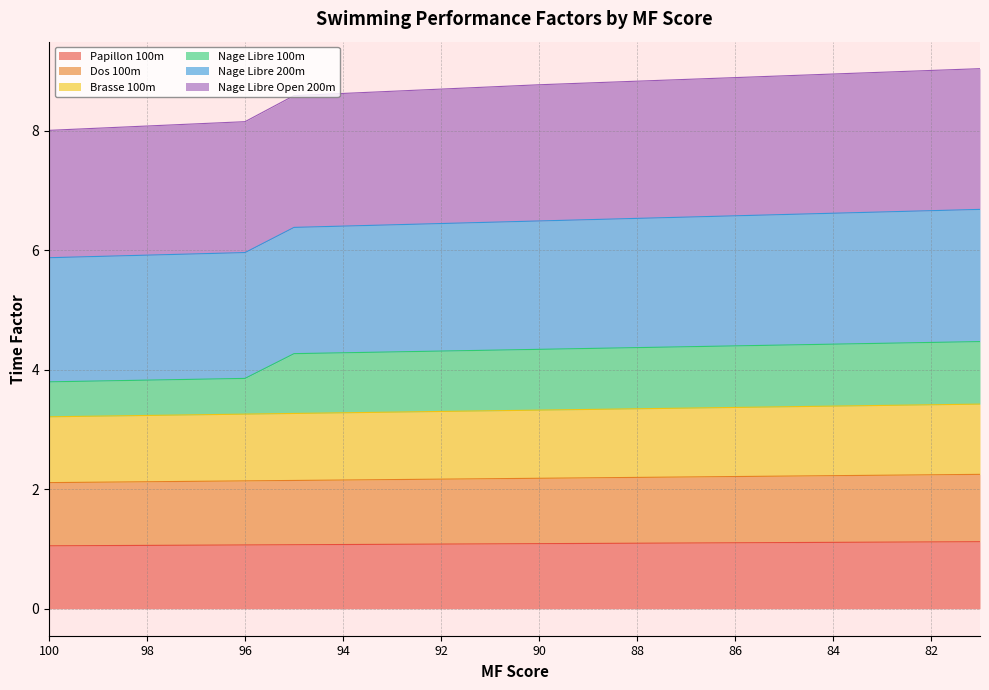

Does the chart display data point markers on the line(s)?

No